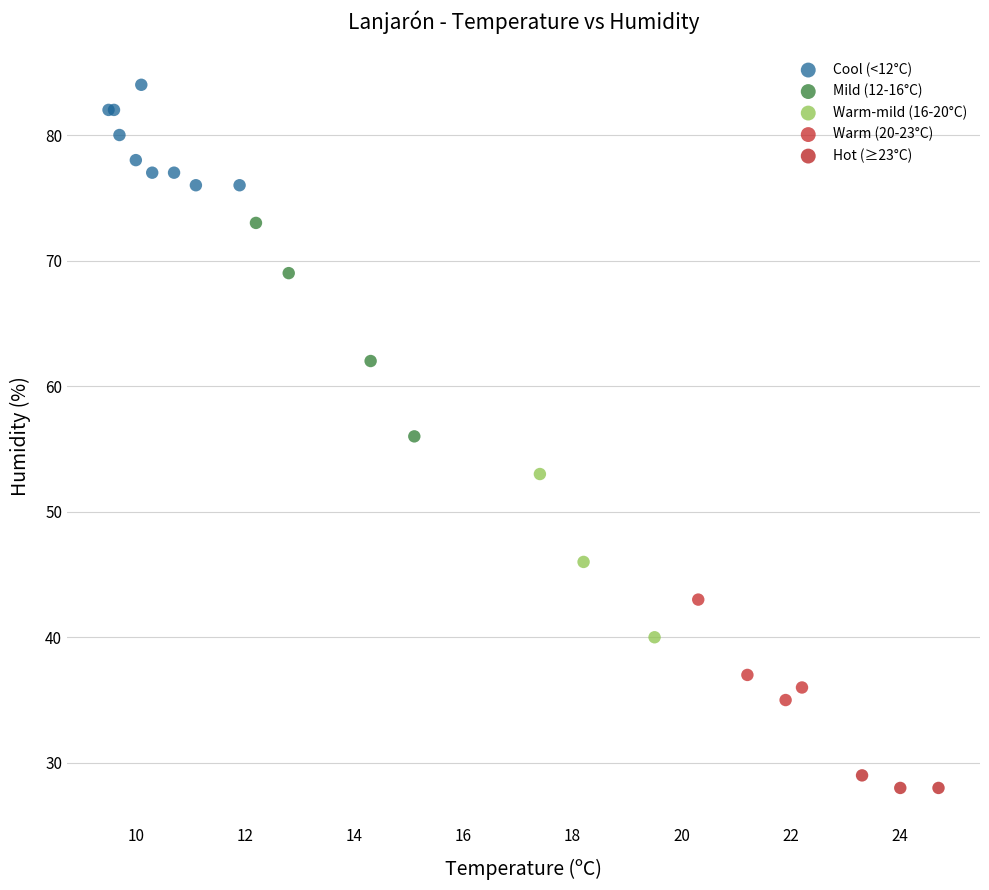

Which series has the widest spread of Y values?

Mild (12-16°C)